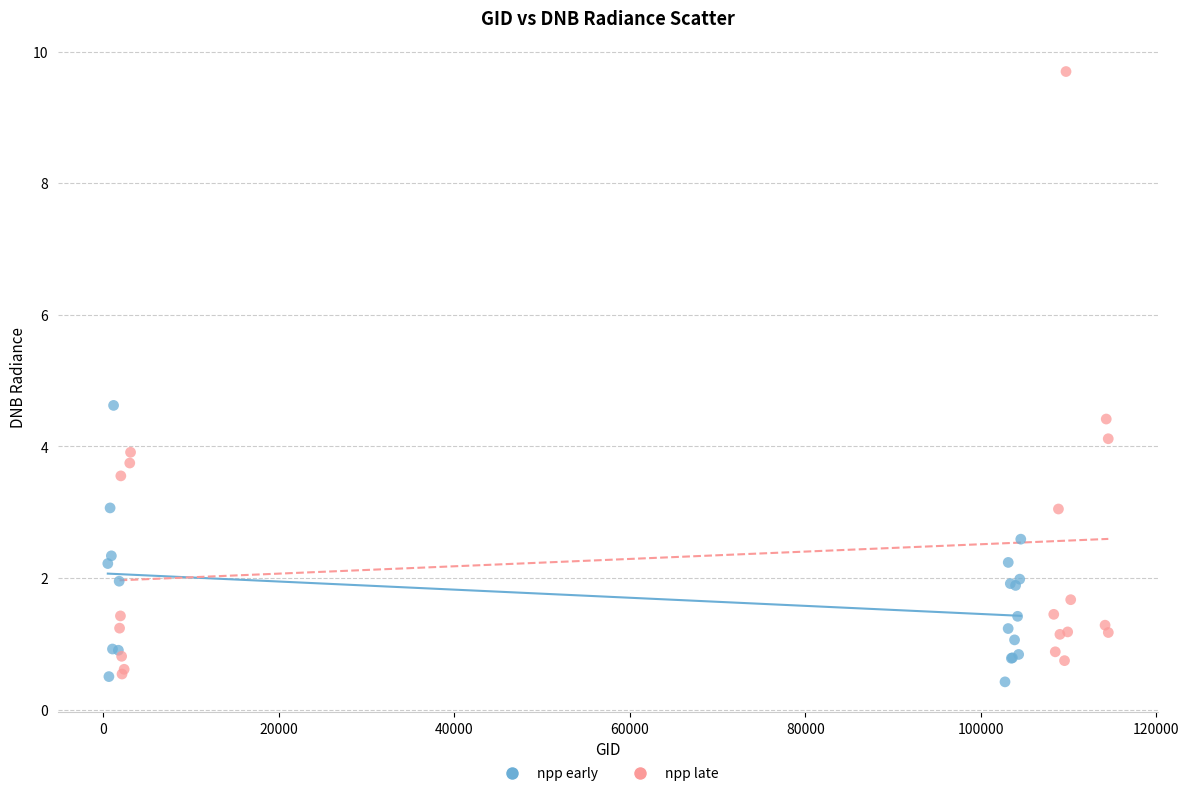

What are all the series names shown in the legend?

npp early, npp late